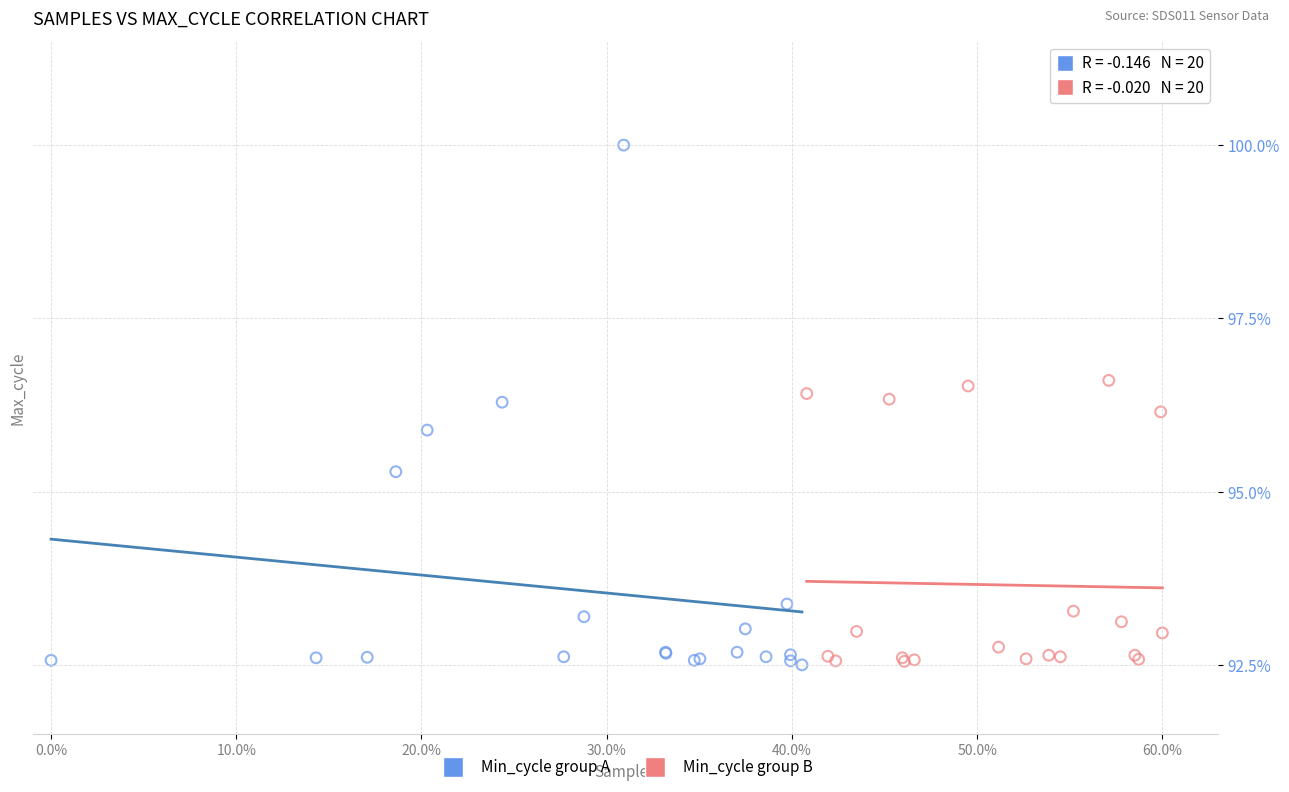

Which series has the largest Y range (max minus min)?

Min_cycle group A